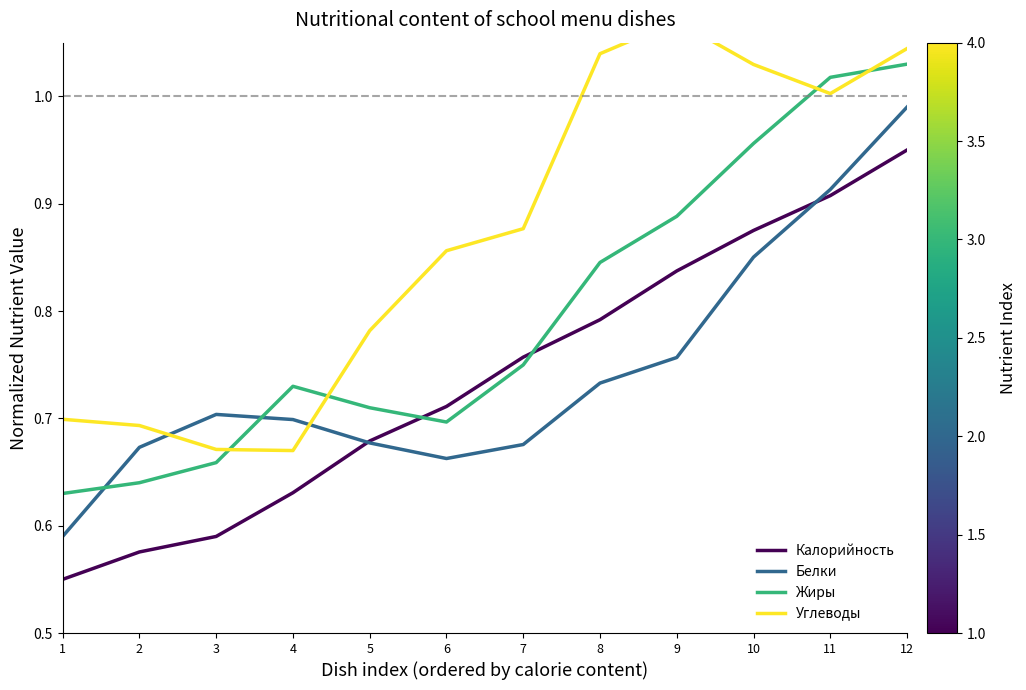

What is the smallest value displayed?

0.6